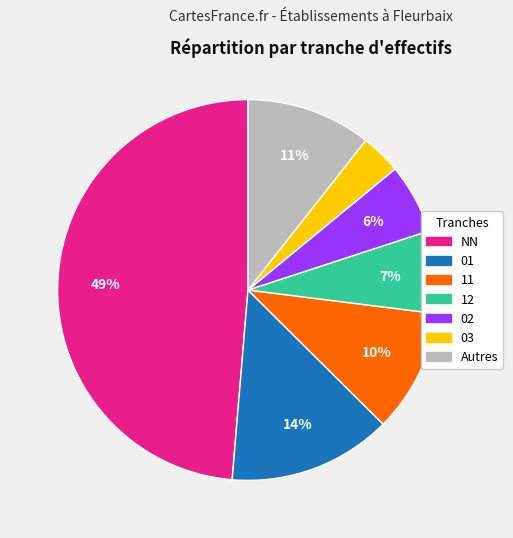

To the nearest percent, what is the average slice percentage?

14%